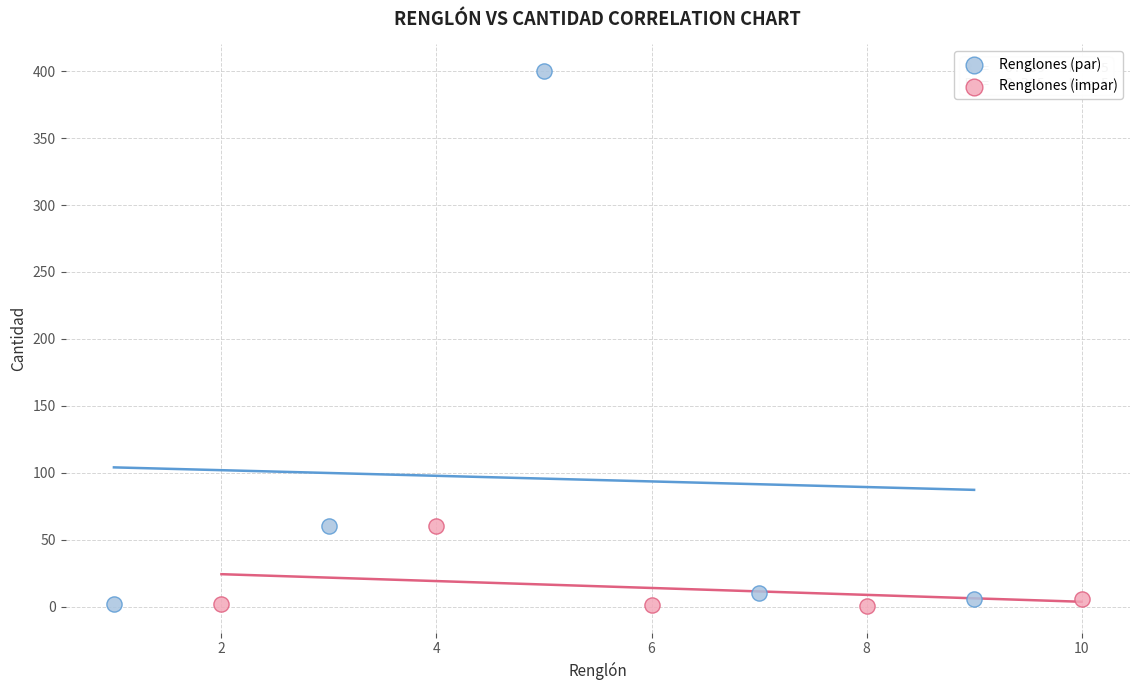

Which series has the widest spread of Y values?

Renglones (par)